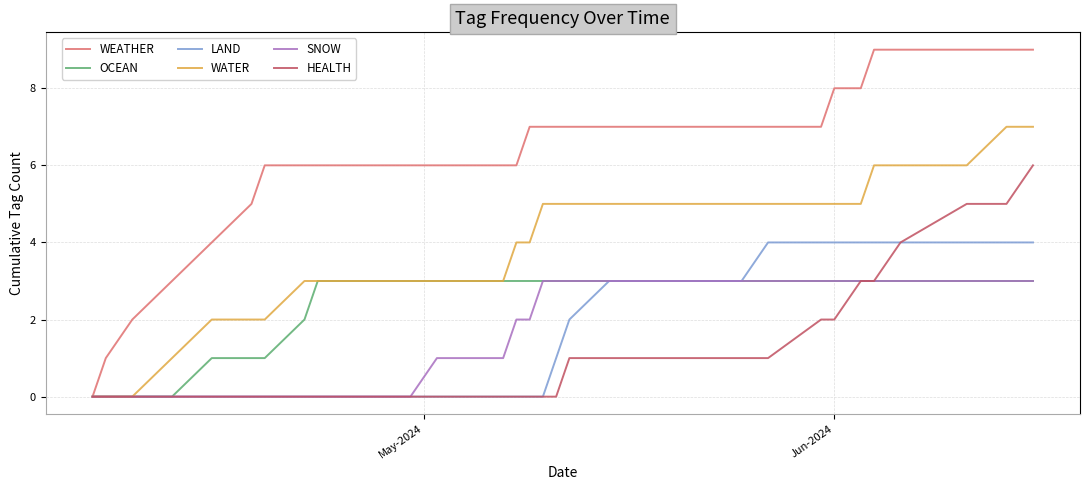

Which series has the widest spread of values?

WEATHER